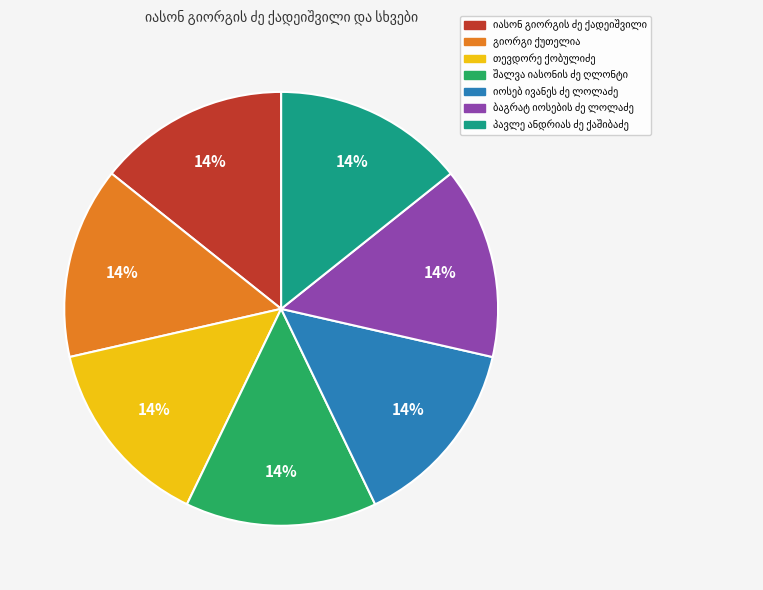

Does any single category account for the majority?

No